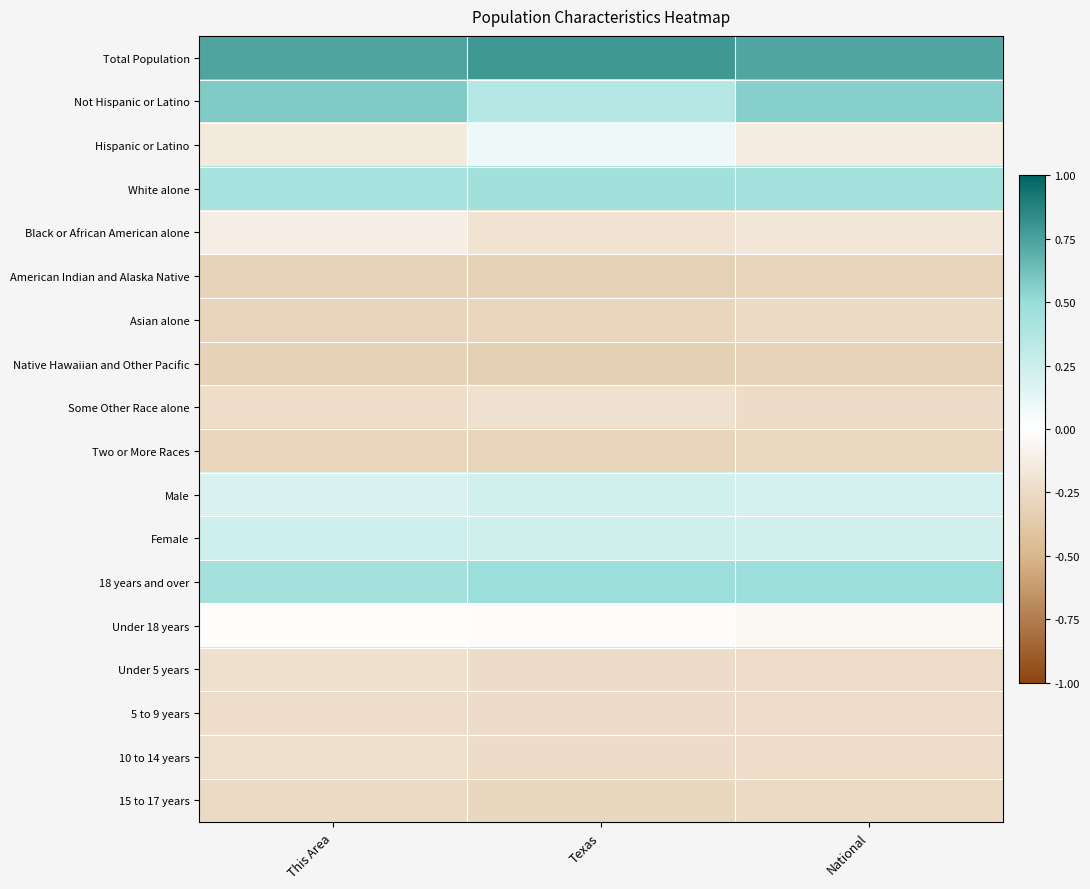

At how many categories does at least one series exceed 0?

3